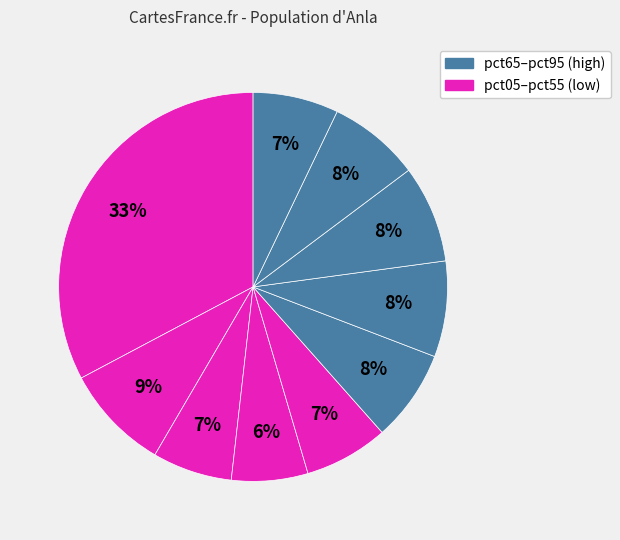

How many segments does this pie chart have?

10